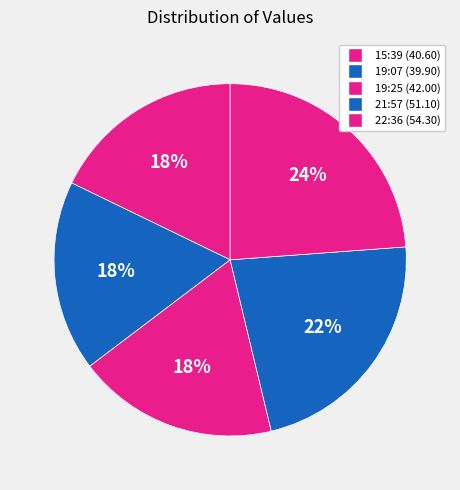

Does any single category account for the majority?

No